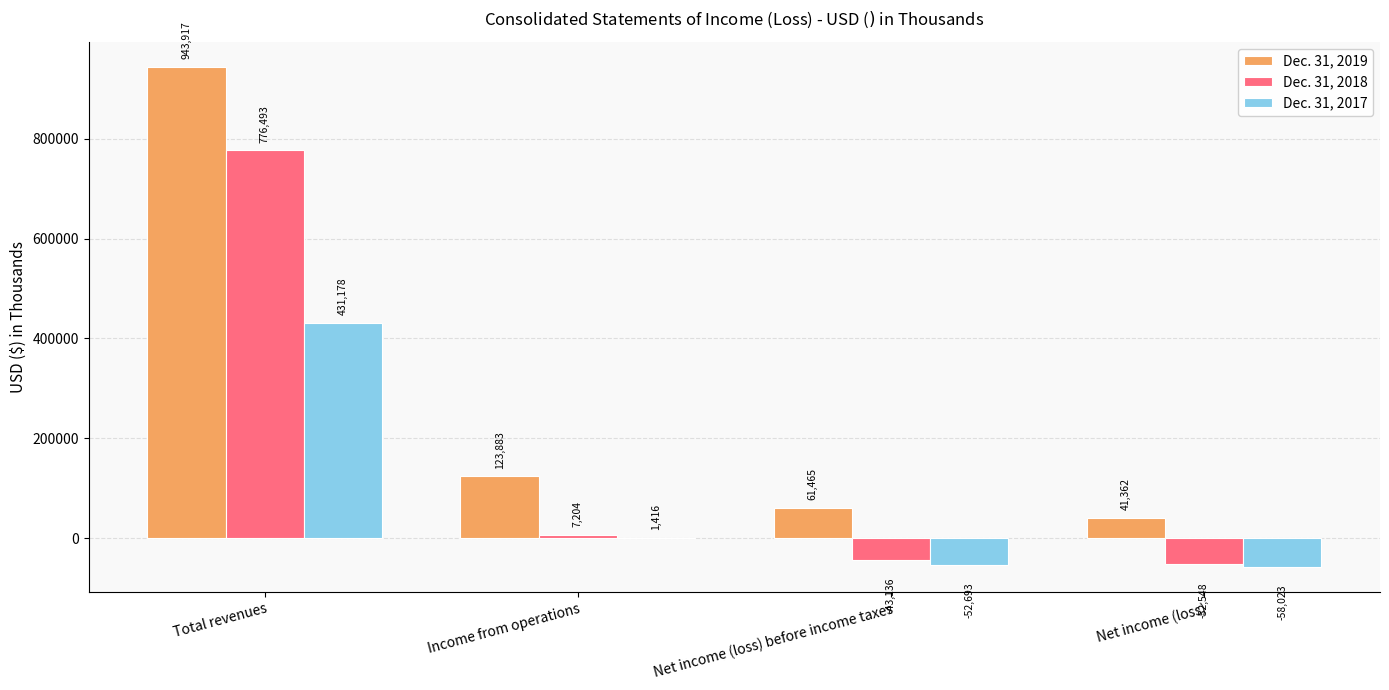

What is the total value across all series at Net income (loss) before income taxes?

-34364